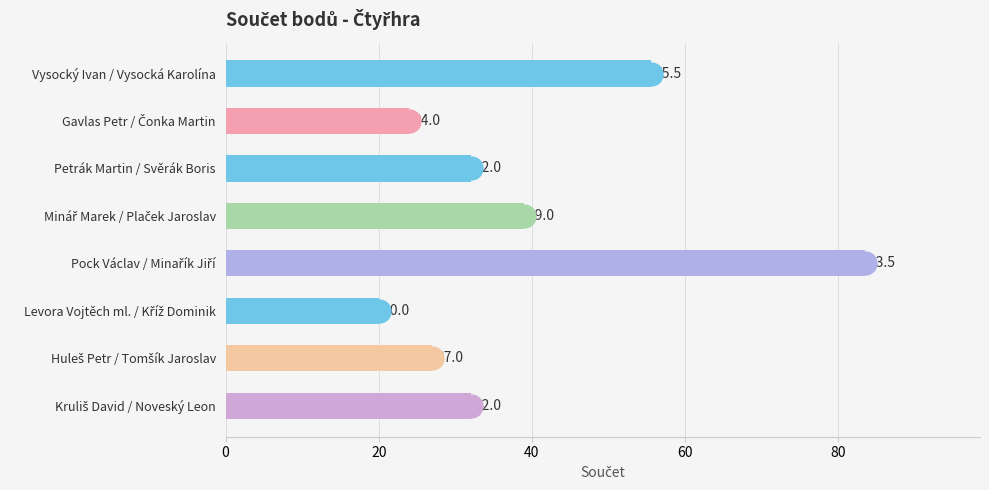

What is the label of the 8th bar from the bottom?

Vysocký Ivan / Vysocká Karolína